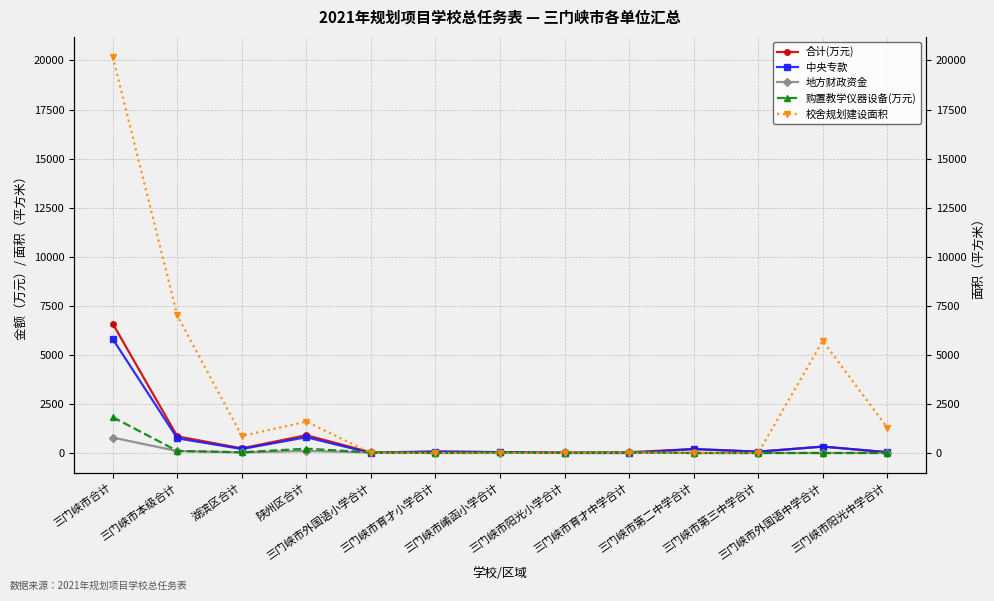

What is the average value of the 中央专款 series?

639.0